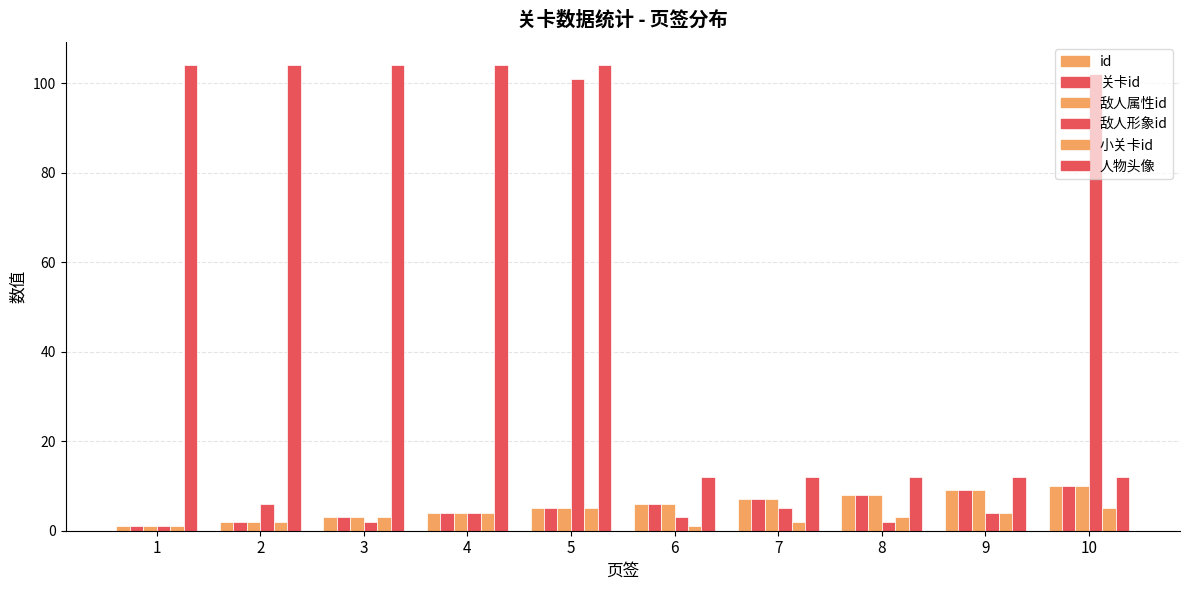

Are the bars horizontal?

No